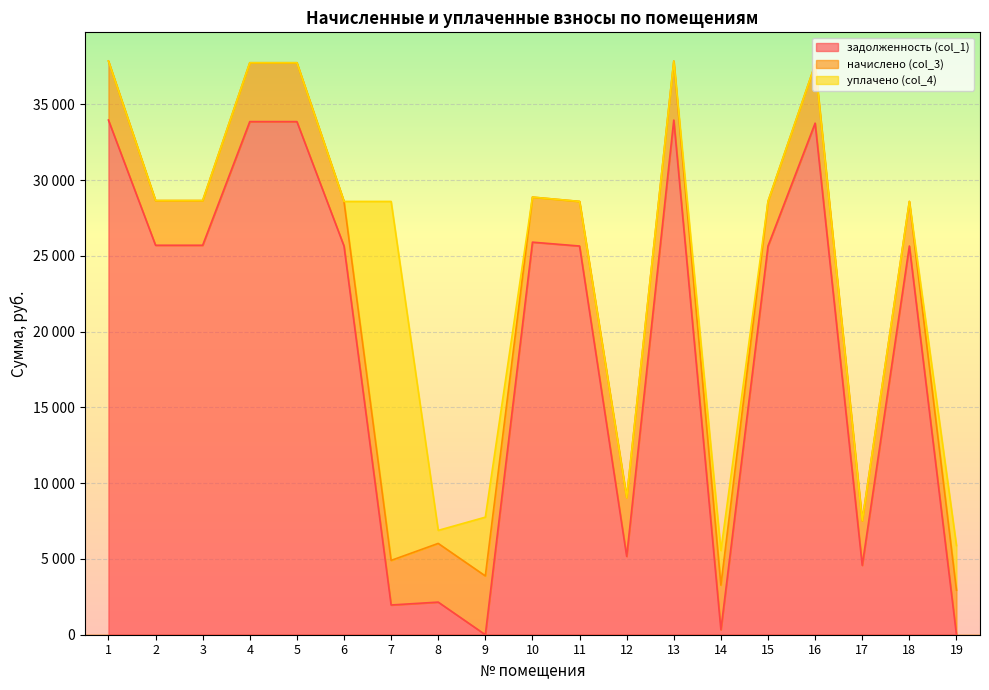

At 7, list the series in order from smallest to largest.

задолженность (col_1), начислено (col_3), уплачено (col_4)